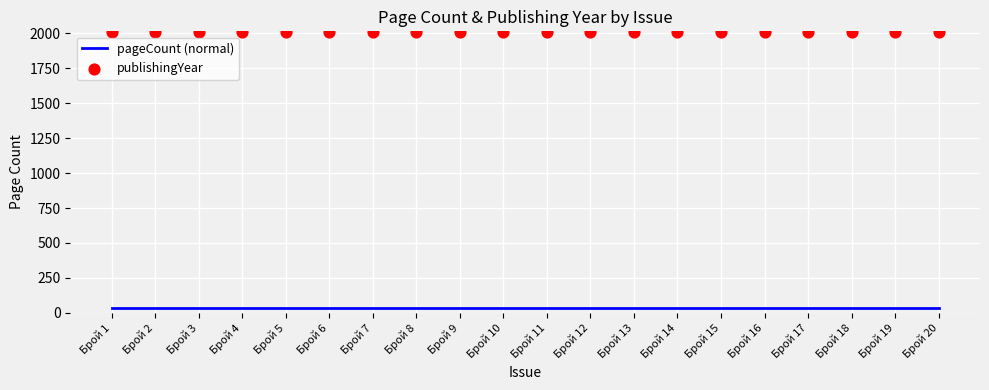

At how many categories does at least one series exceed 75?

20